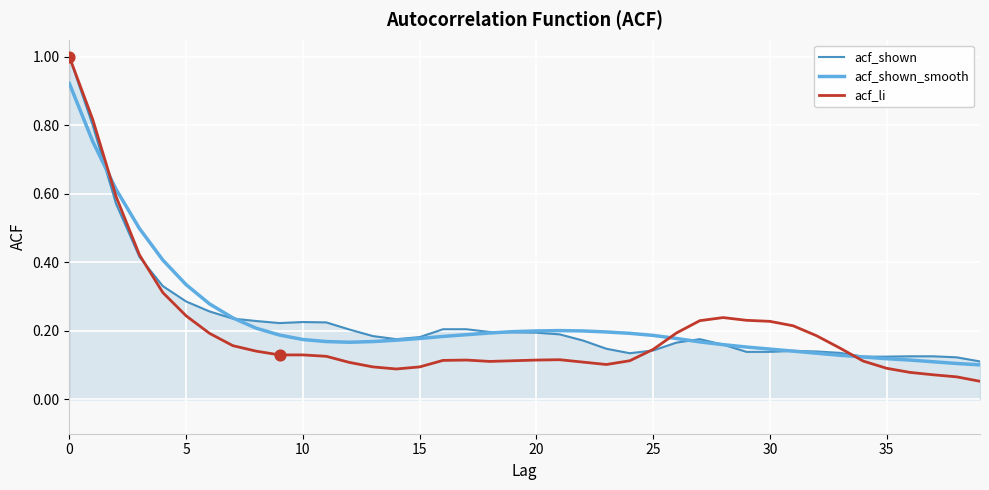

Which series has the widest spread of values?

acf_li